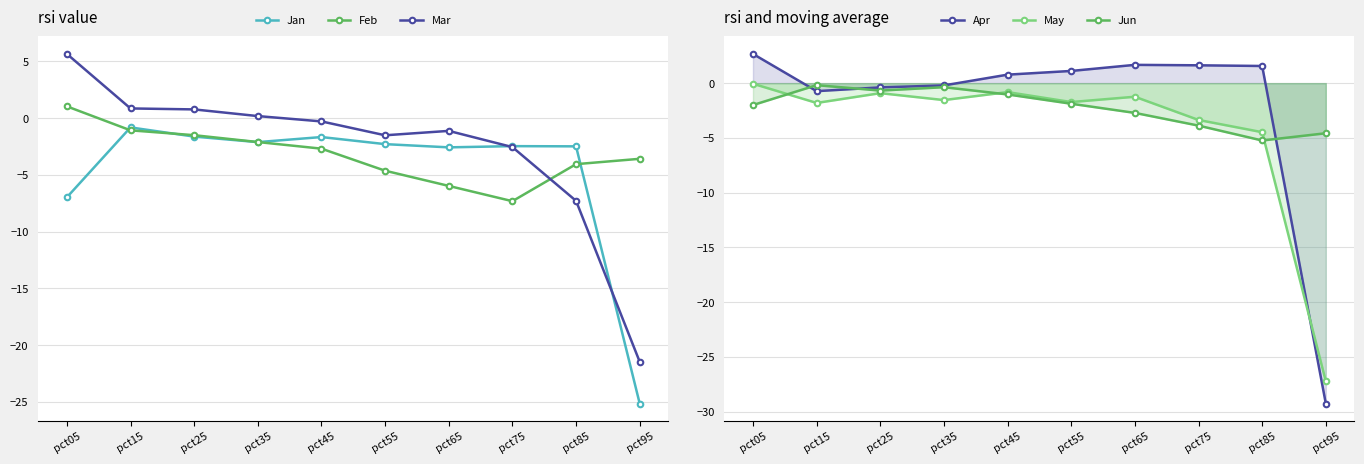

Reading right to left, what are all the values shown in this chart?

Jan: pct95=-25.1	pct85=-2.5	pct75=-2.5	pct65=-2.6	pct55=-2.3	pct45=-1.7	pct35=-2.1	pct25=-1.6	pct15=-0.8	pct05=-7.0
Feb: pct95=-3.6	pct85=-4.1	pct75=-7.3	pct65=-6.0	pct55=-4.6	pct45=-2.7	pct35=-2.1	pct25=-1.5	pct15=-1.1	pct05=1.0
Mar: pct95=-21.5	pct85=-7.3	pct75=-2.6	pct65=-1.1	pct55=-1.5	pct45=-0.3	pct35=0.2	pct25=0.8	pct15=0.8	pct05=5.6
Apr: pct95=-29.3	pct85=1.6	pct75=1.6	pct65=1.7	pct55=1.1	pct45=0.8	pct35=-0.2	pct25=-0.4	pct15=-0.7	pct05=2.7
May: pct95=-27.2	pct85=-4.5	pct75=-3.4	pct65=-1.2	pct55=-1.7	pct45=-0.8	pct35=-1.5	pct25=-0.9	pct15=-1.8	pct05=-0.1
Jun: pct95=-4.6	pct85=-5.2	pct75=-3.9	pct65=-2.7	pct55=-1.9	pct45=-1.0	pct35=-0.4	pct25=-0.7	pct15=-0.2	pct05=-2.0